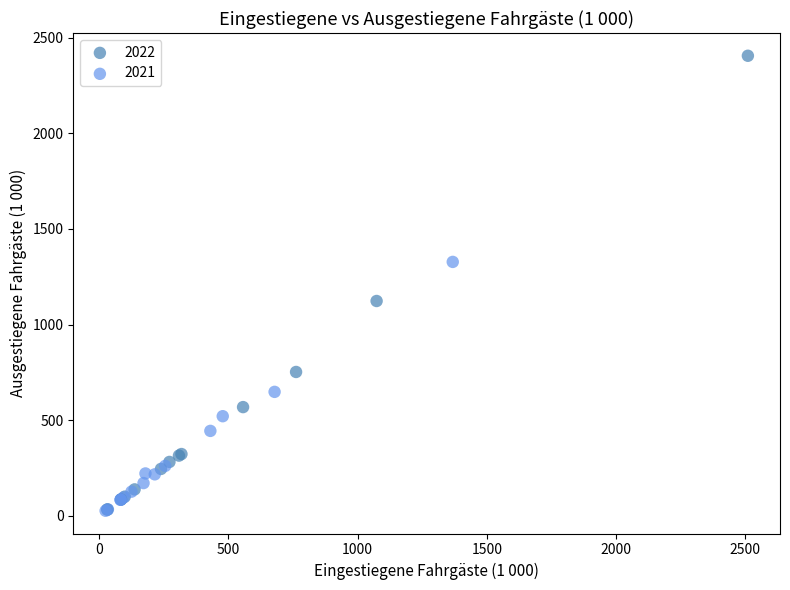

Which series contains the highest Y value?

2022